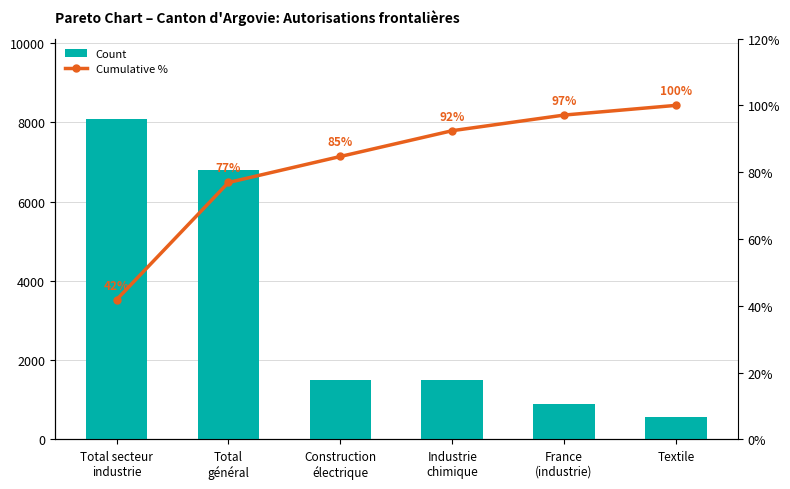

What is the sum of all Cumulative % values?

492.9